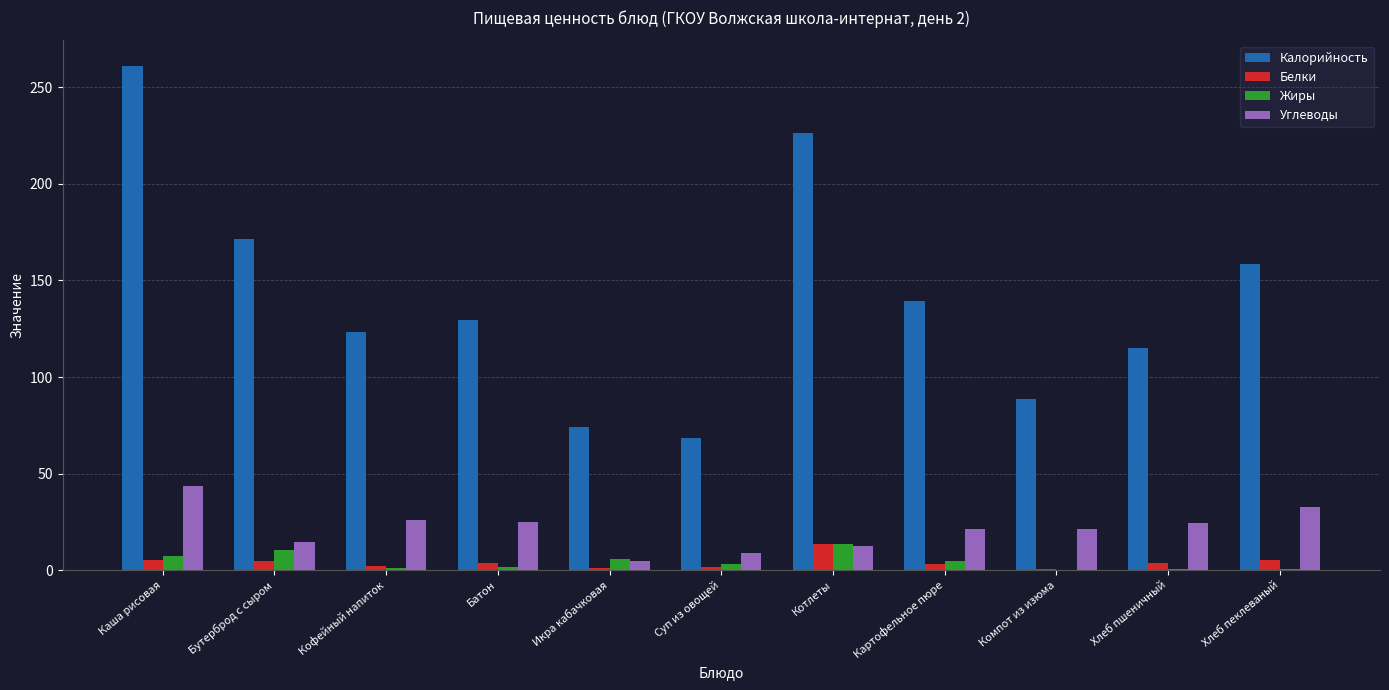

Is the value of Белки at Каша рисовая greater than the value of Углеводы at Картофельное пюре?

No